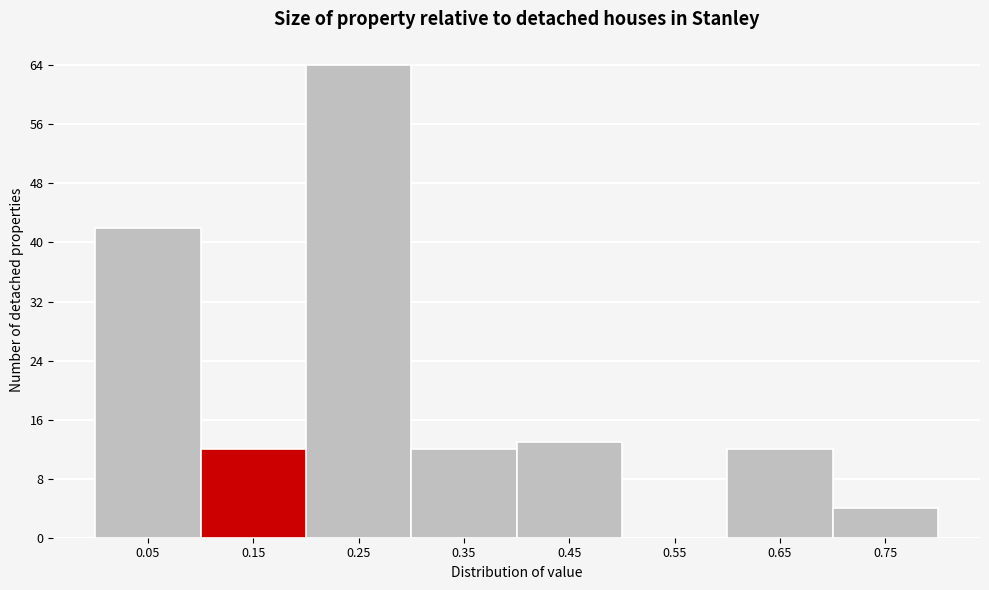

Reading left to right, what are all the values shown in this chart?

0.05=42	0.15=12	0.25=64	0.35=12	0.45=13	0.55=0	0.65=12	0.75=4